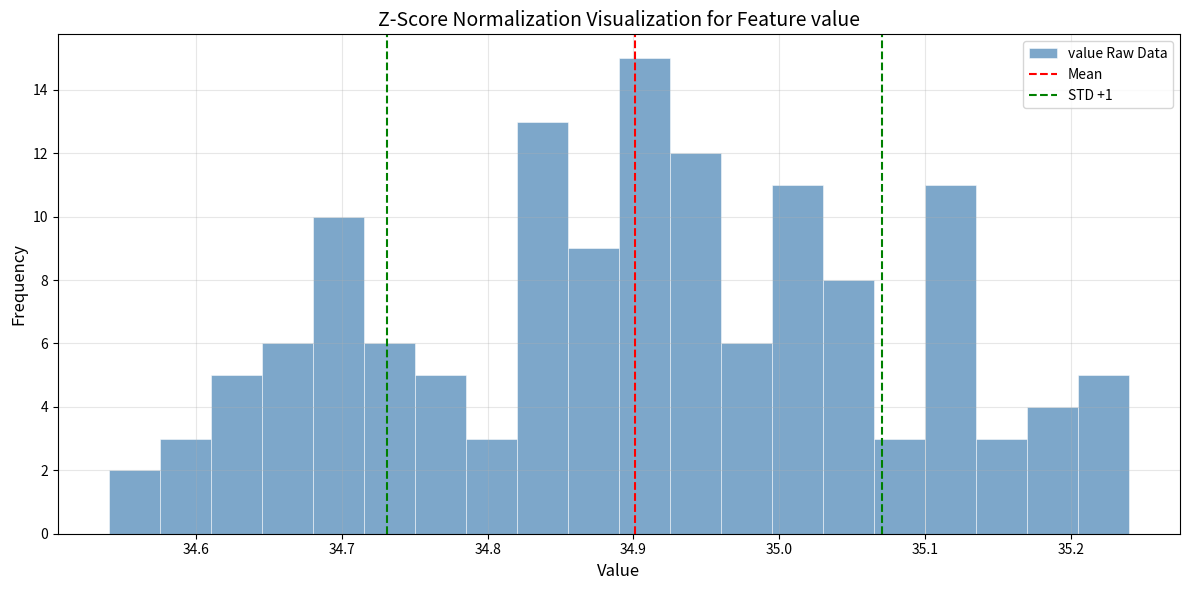

Around what value on the x-axis is the tallest bar? Give the approximate position of its centre, as read against the axis.

34.91